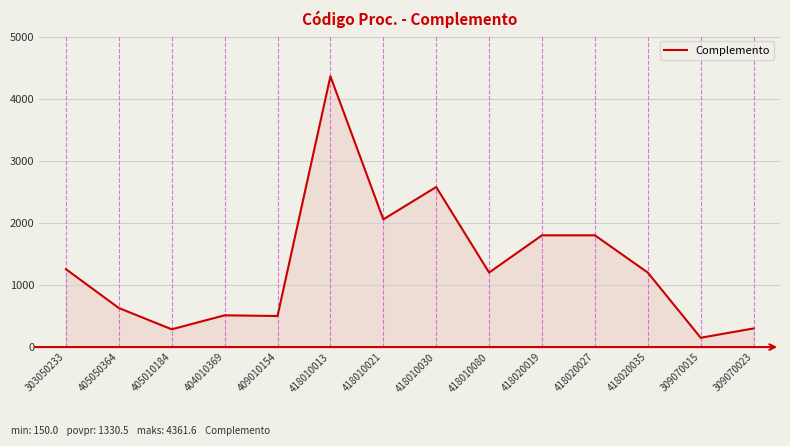

The value at 309070023 is 300.0. True or false?

True